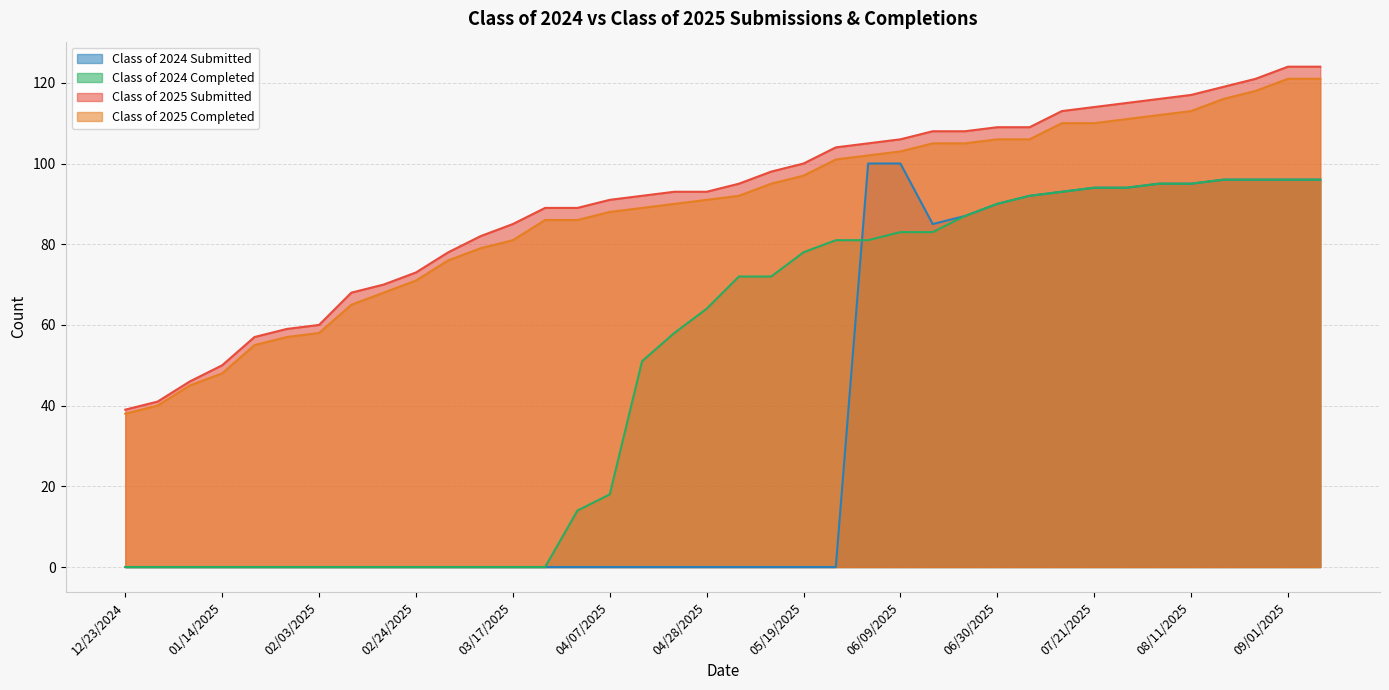

How many data points in Class of 2025 Completed are above 92?

18